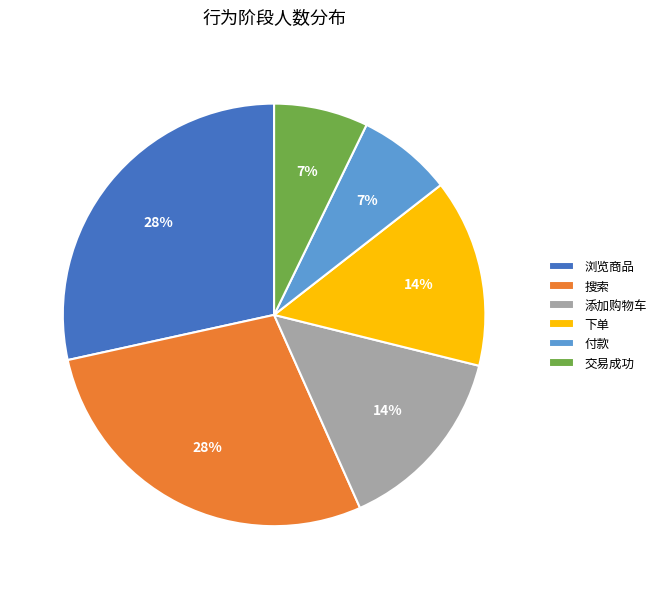

Does any single category account for the majority?

No